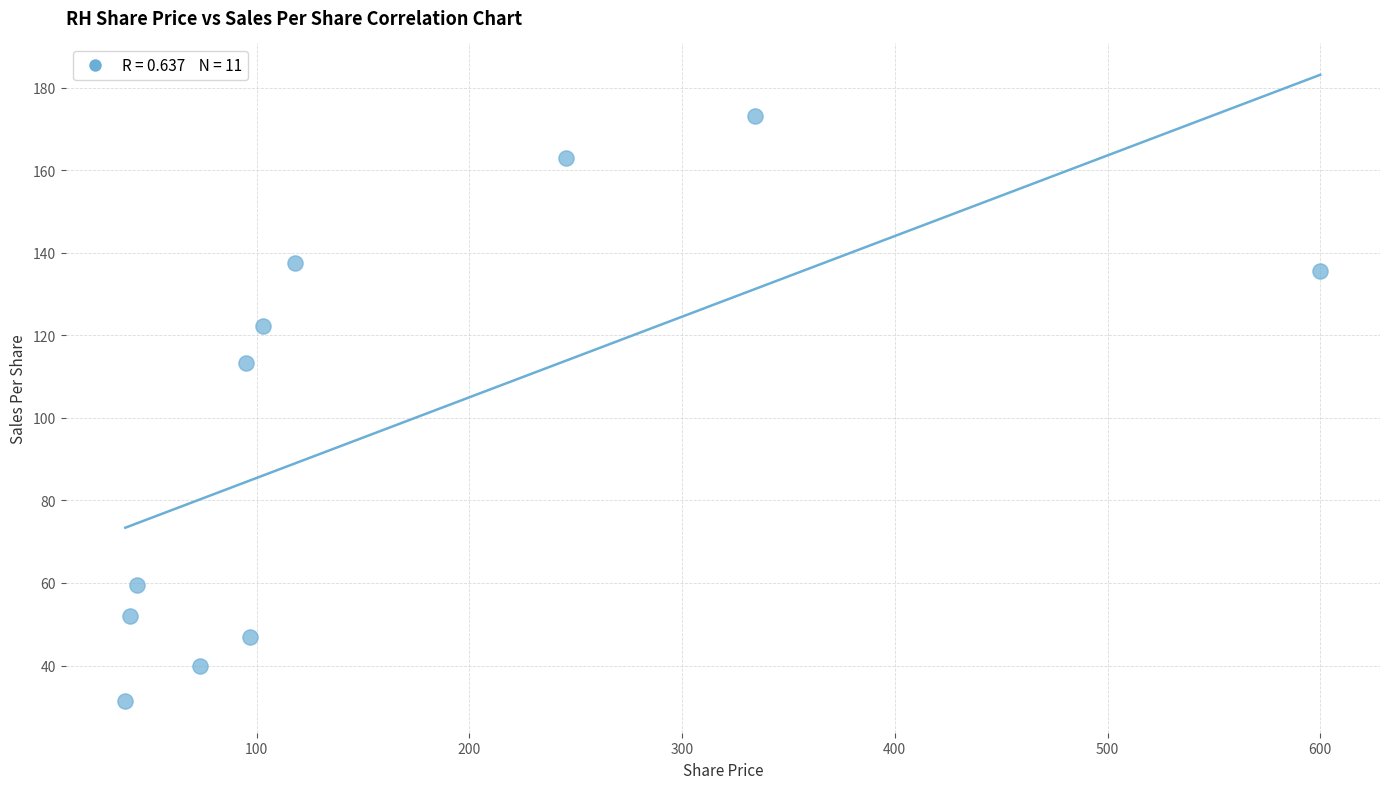

What Y value in the scatter plot is closest to 102?

113.4